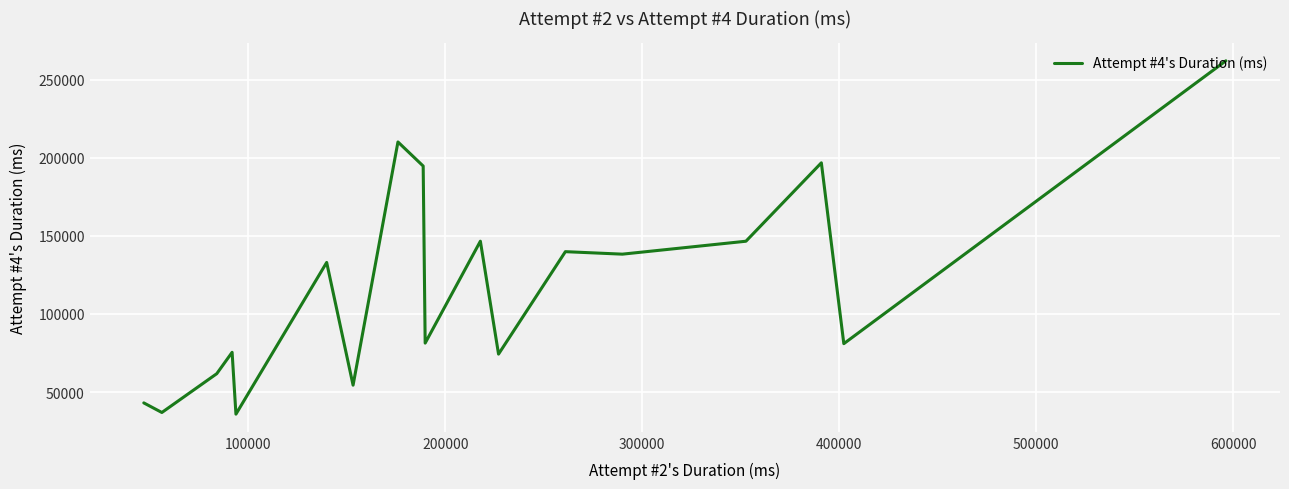

What is the difference between the maximum and minimum values?

226441